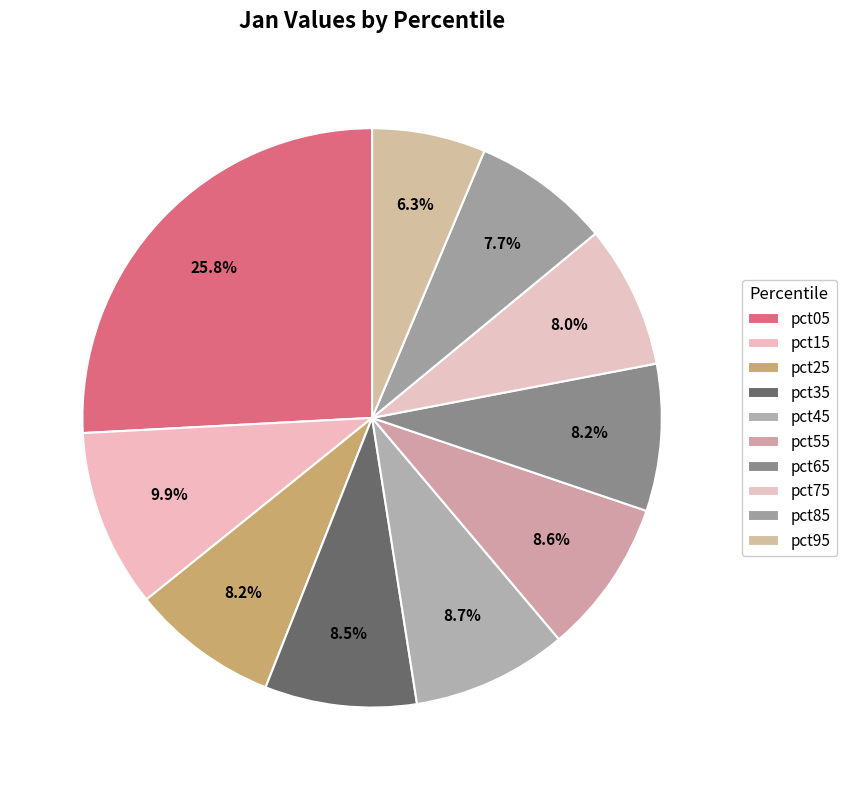

Which has a higher value, pct05 or pct65?

pct05